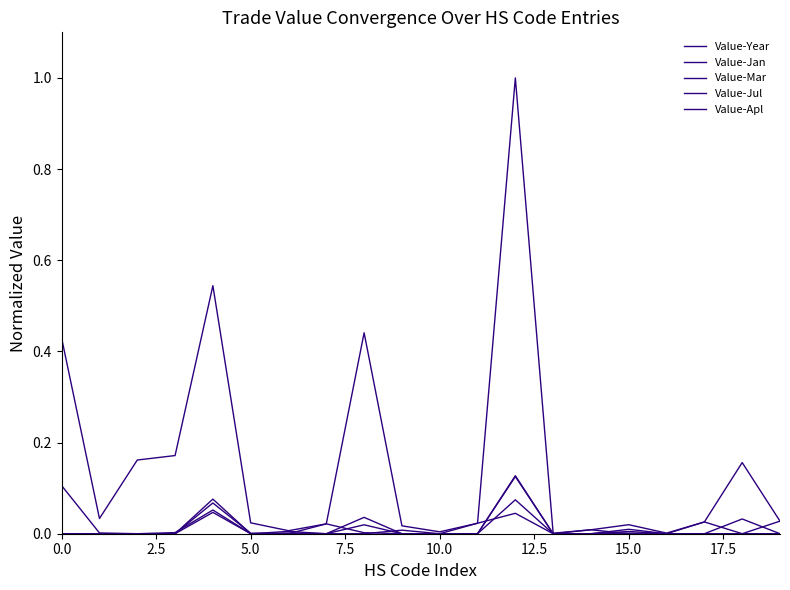

Does the chart have visible grid lines?

No